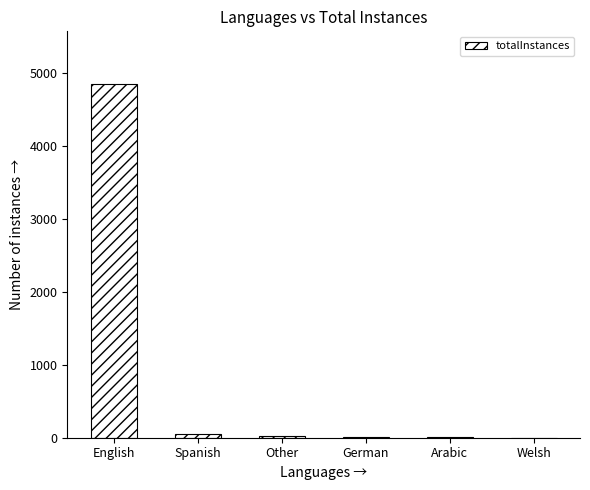

Which has a higher value, English or Welsh?

English